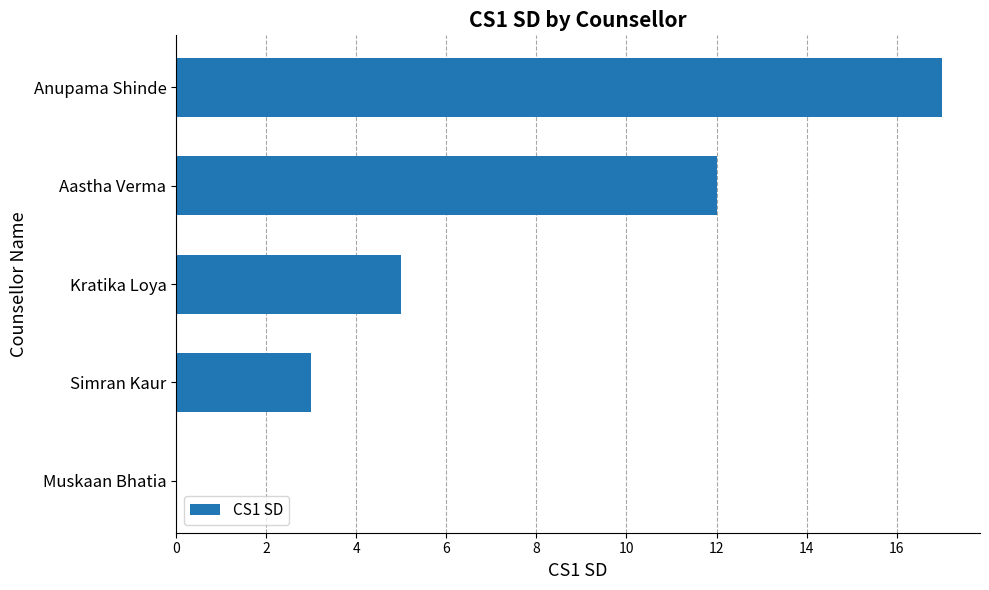

The chart shows a value of 4 at Simran Kaur. True or false?

False